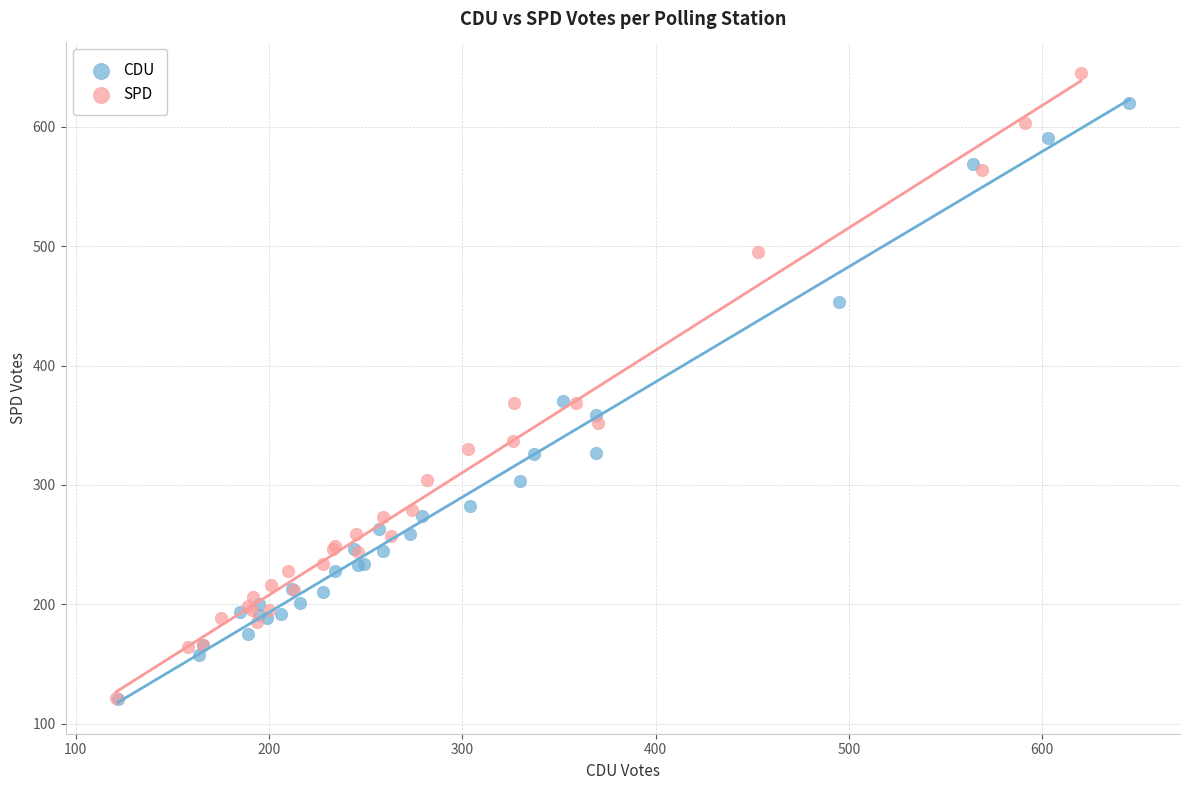

Which series has the largest Y range (max minus min)?

SPD